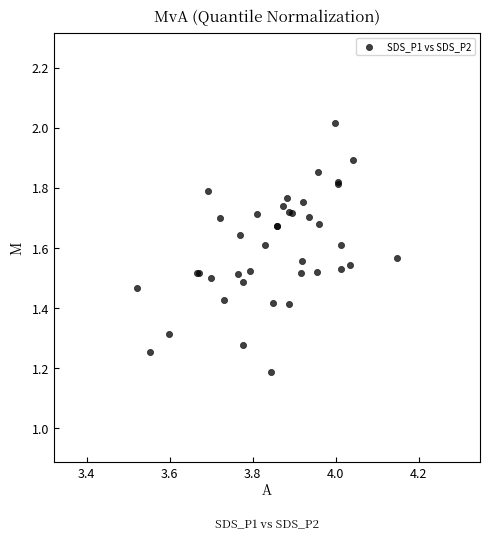

What Y value in the scatter plot is closest to 1?

1.2